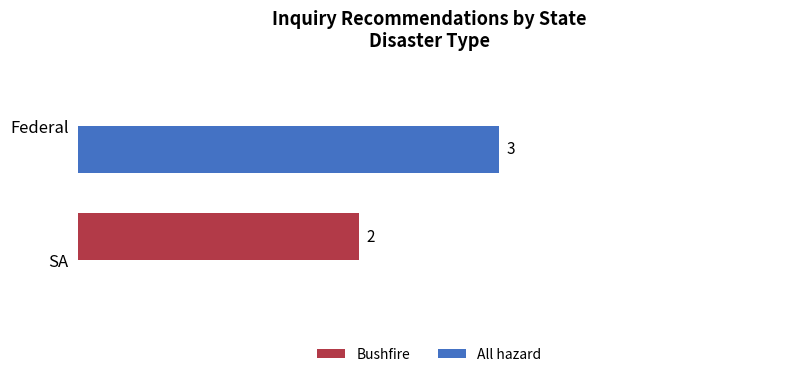

At which label is All hazard closest to 1?

SA